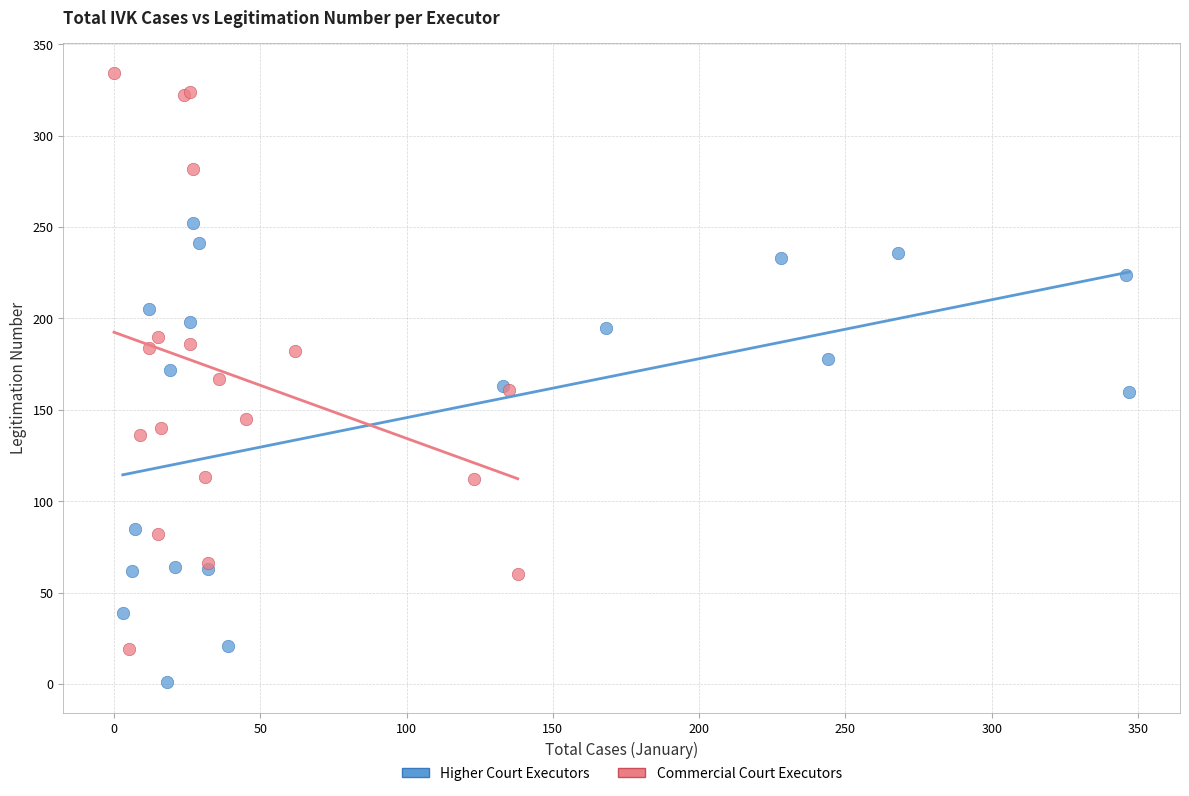

Which series contains the highest Y value?

Commercial Court Executors